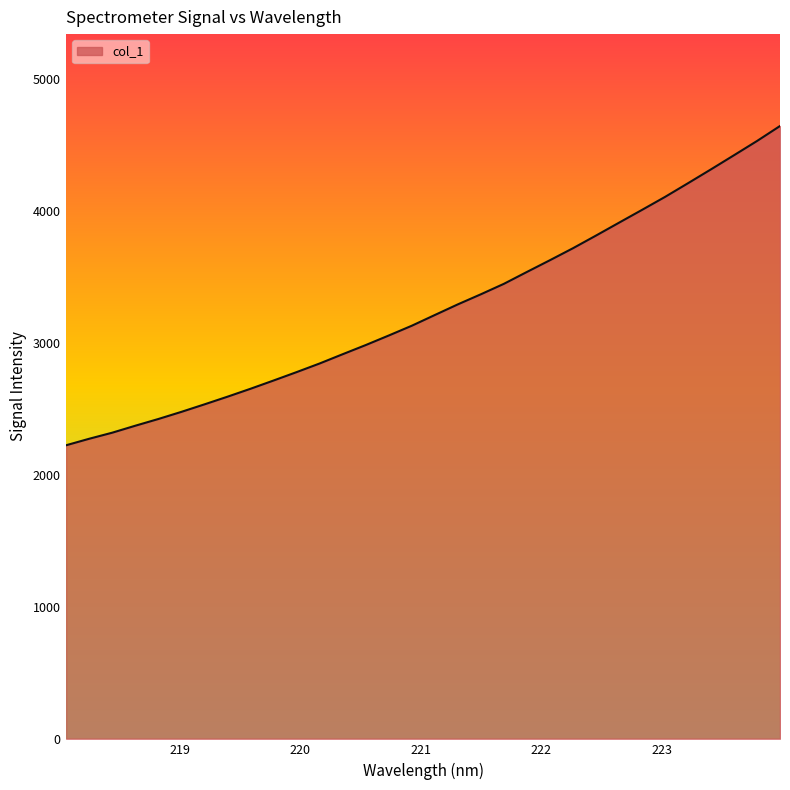

How many lines are shown in the chart?

1